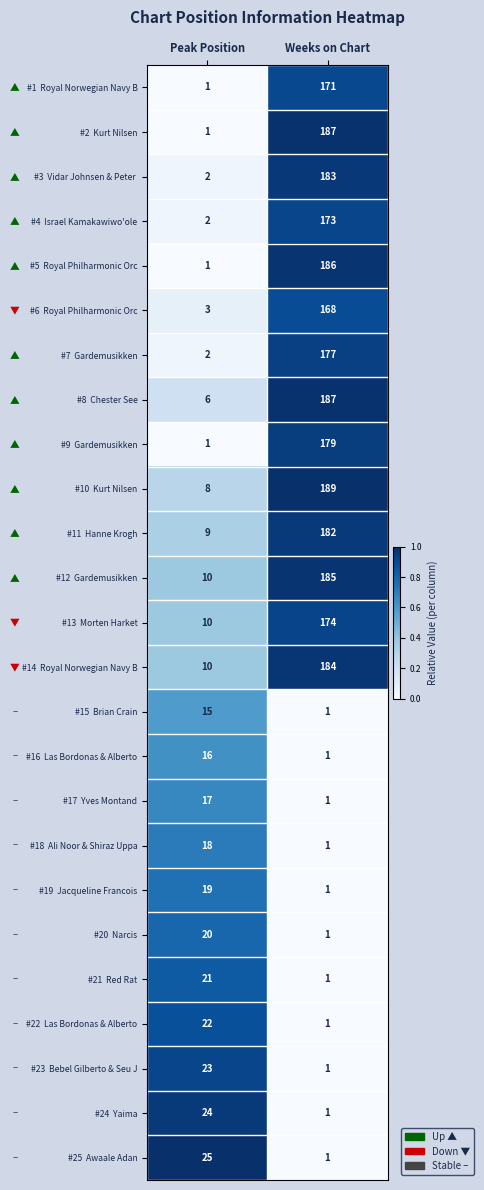

What is the greatest value displayed?

189